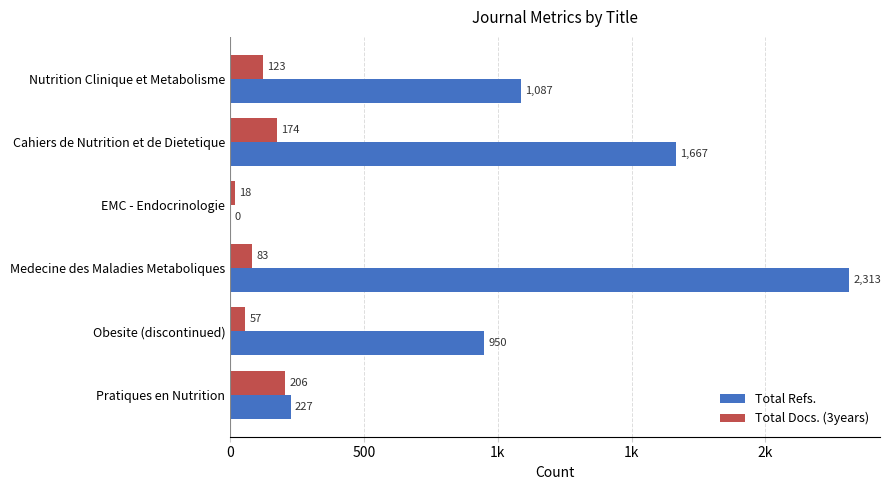

What is the difference between the second highest and second lowest values in the Total Refs. series?

1440